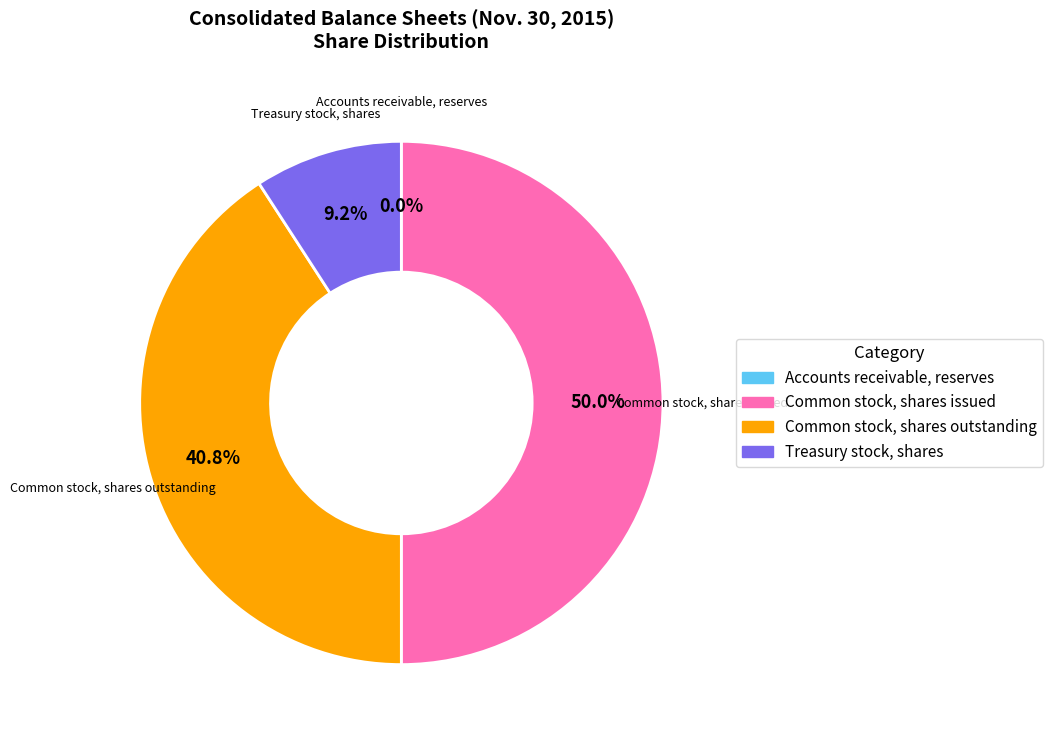

To the nearest percent, what is the difference between the largest and smallest slice percentages?

50%